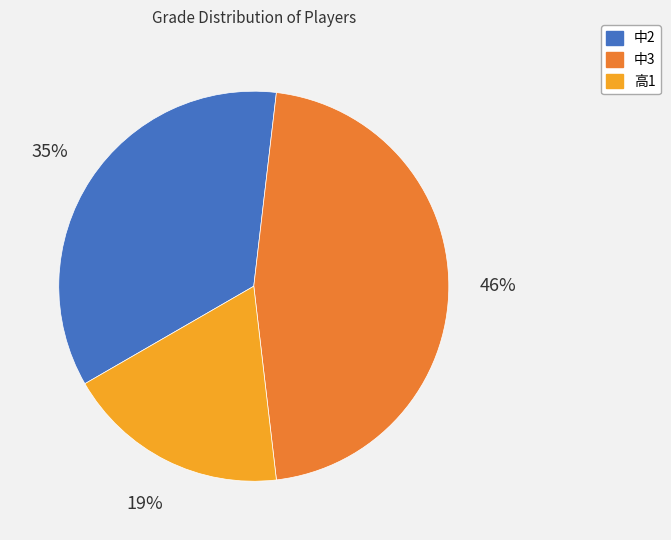

Is there any slice that represents more than half of the pie?

No